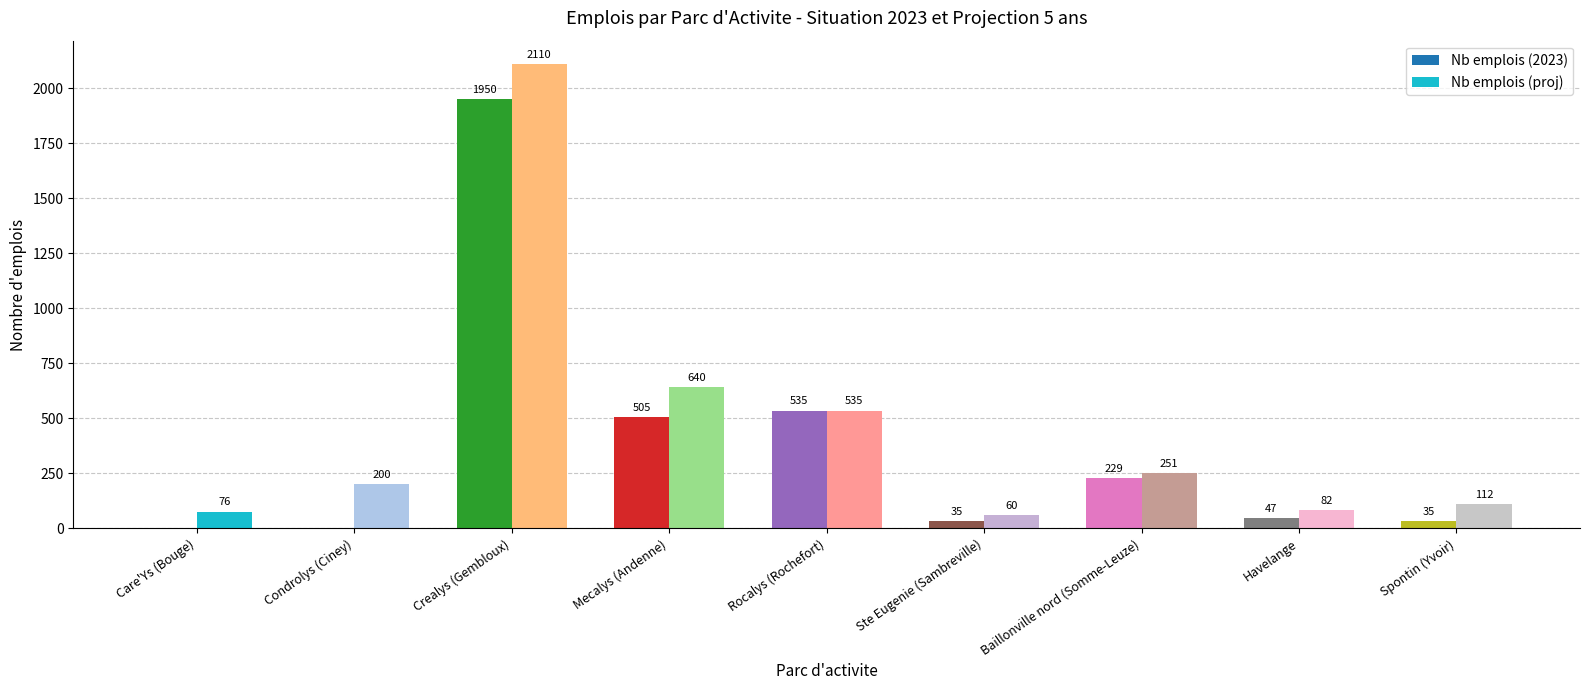

At which category is the sum across all series the highest?

Crealys (Gembloux)